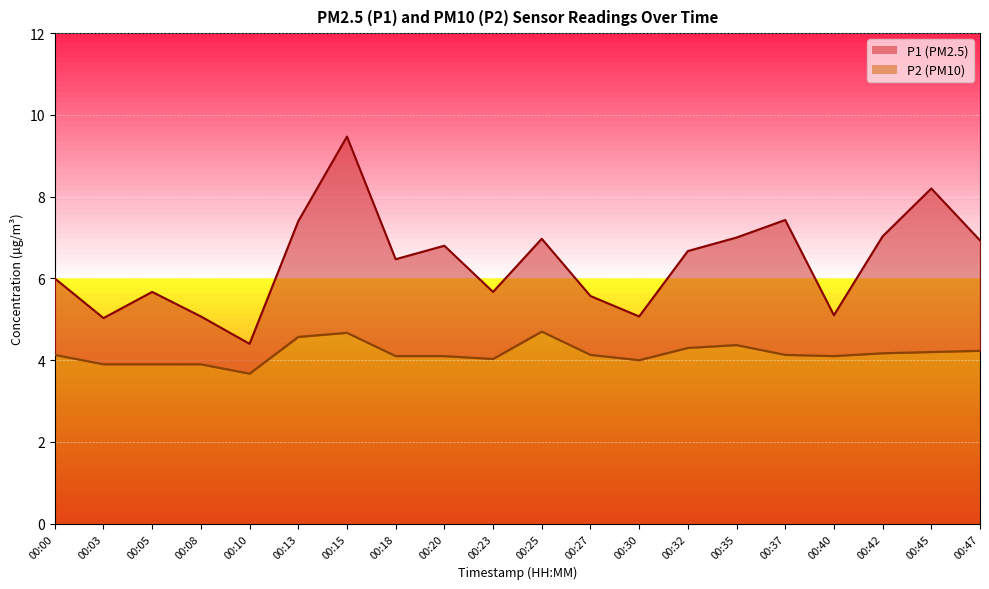

Which series has the largest total across all categories?

P1